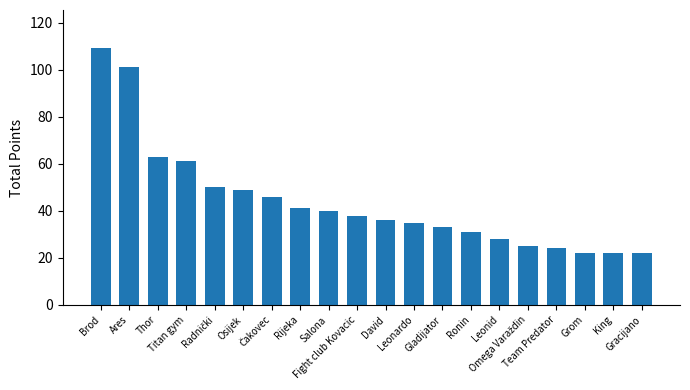

What is the label of the 20th bar from the right?

Brod